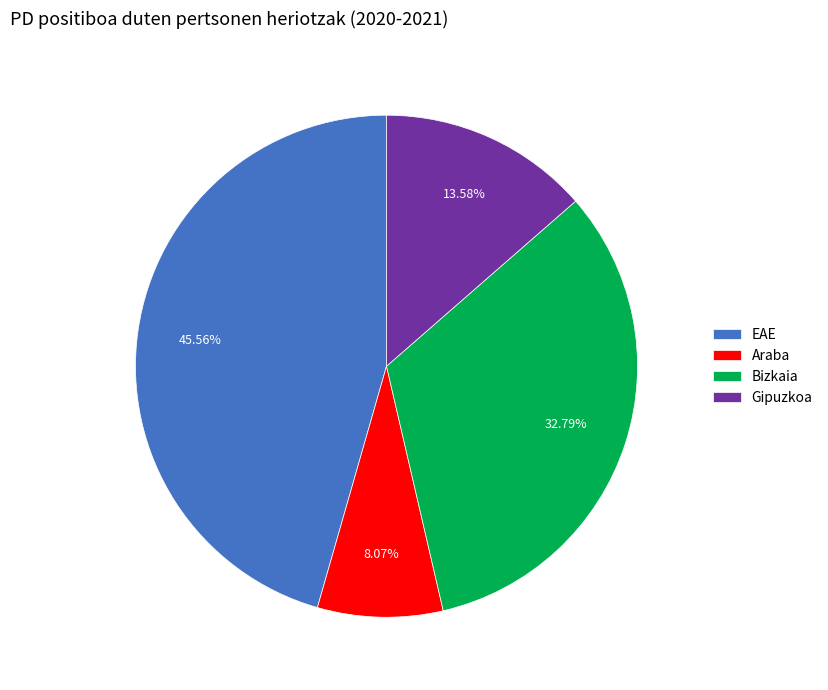

What percentage is NOT represented by Gipuzkoa?

86.4%